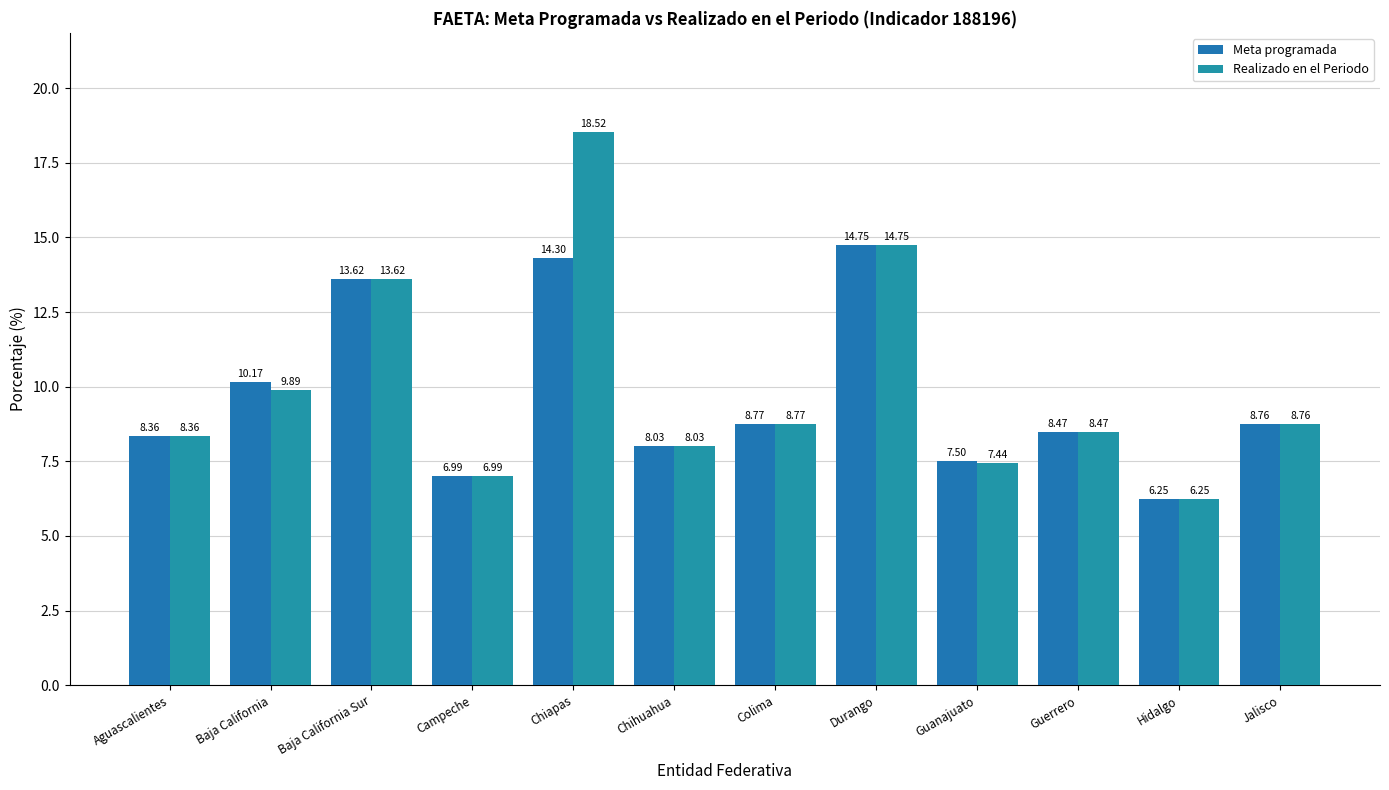

What is the total value across all series at Durango?

29.5